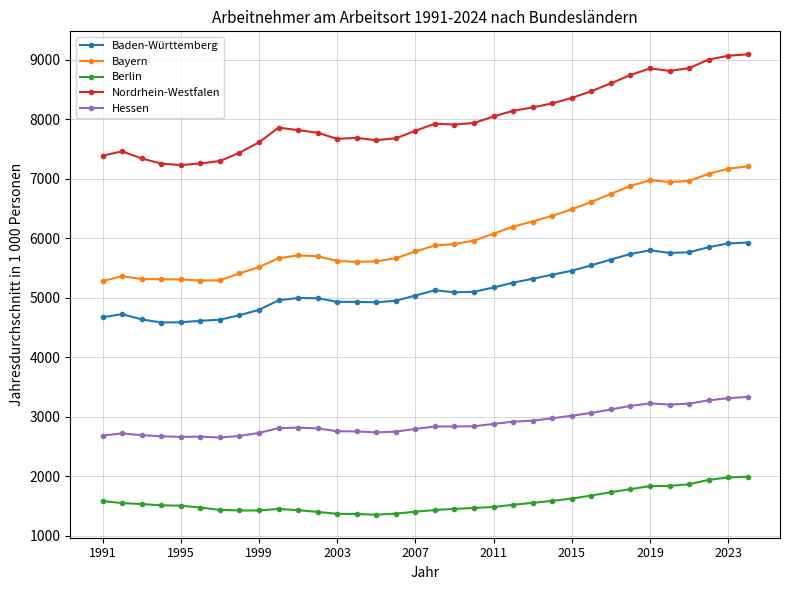

What is the average value of the Baden-Württemberg series?

5158.6